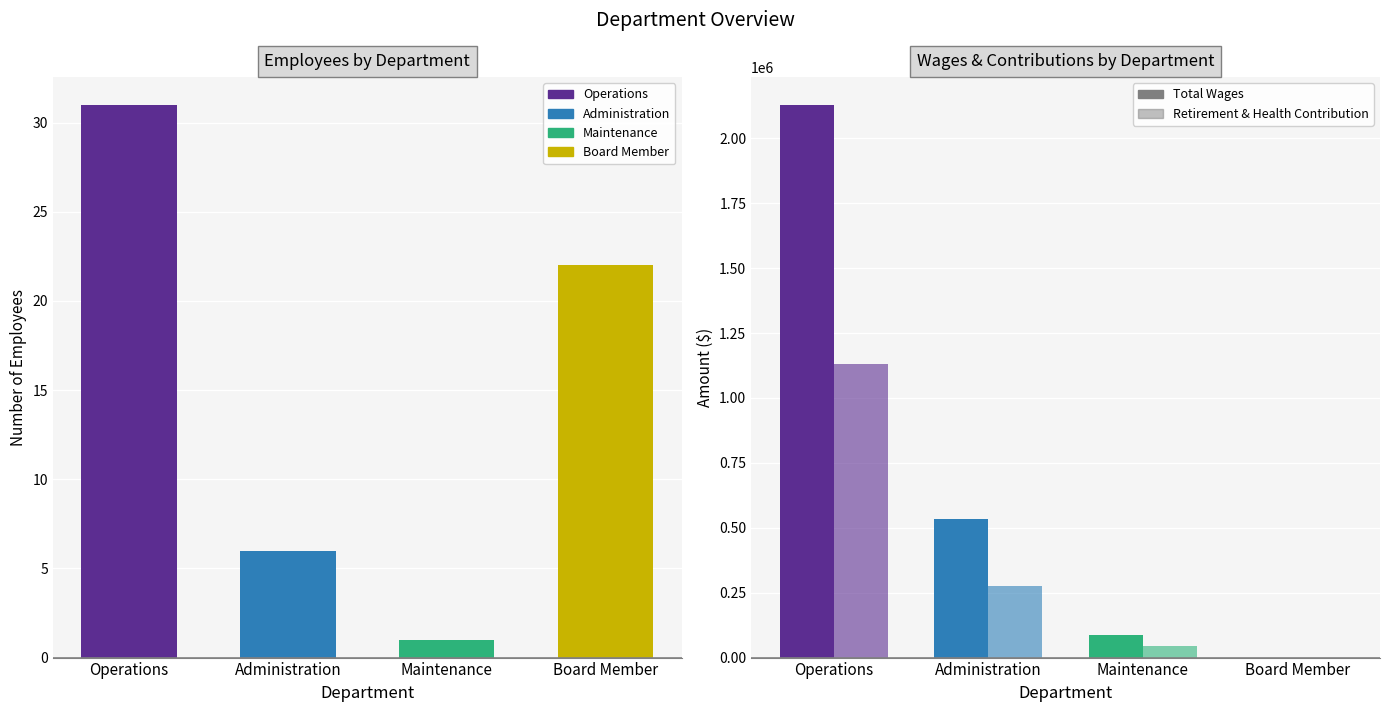

What is the sum of all Total Retirement & Health Contribution values?

1451979